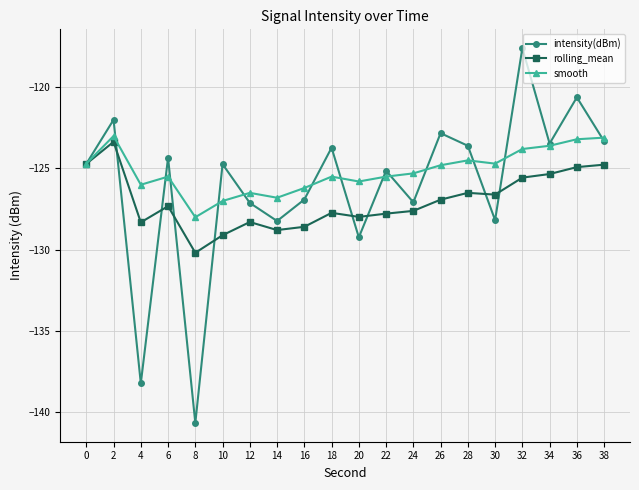

What is the sum of all smooth values?

-2503.5